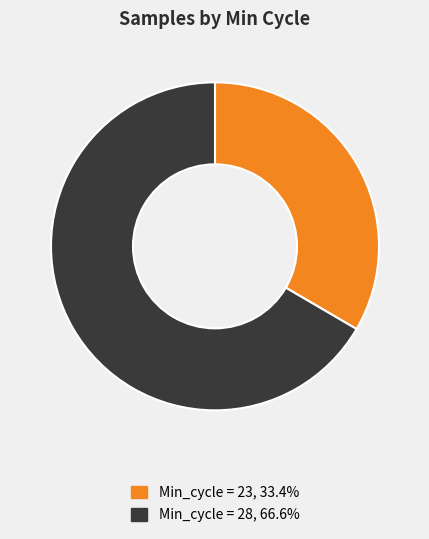

Does any single category account for the majority?

Yes